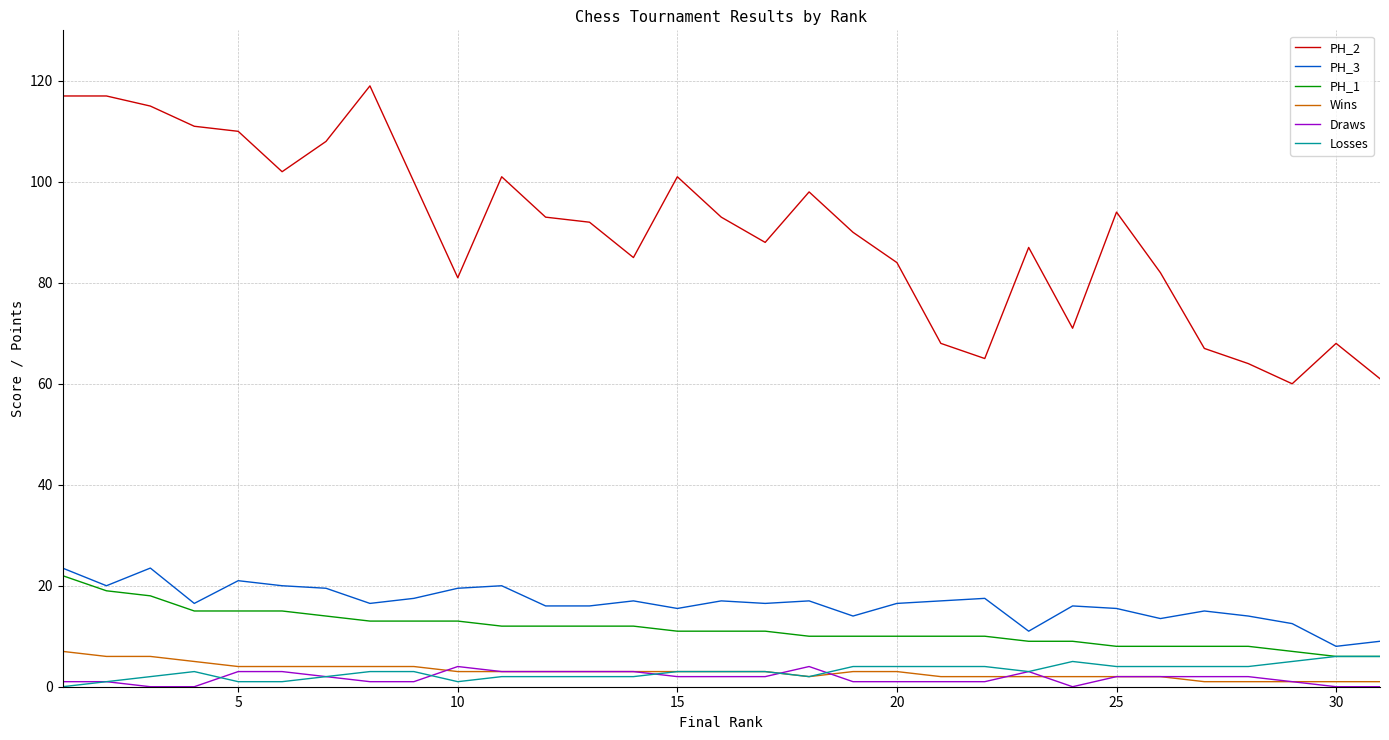

What is the maximum value for Draws?

4.0